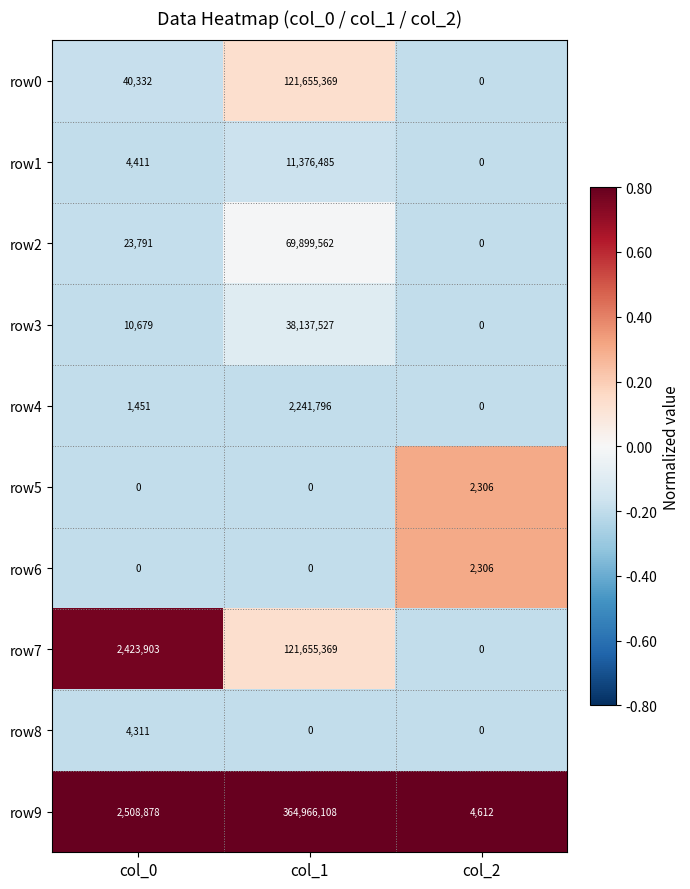

At which category is the sum across all series the highest?

col_1